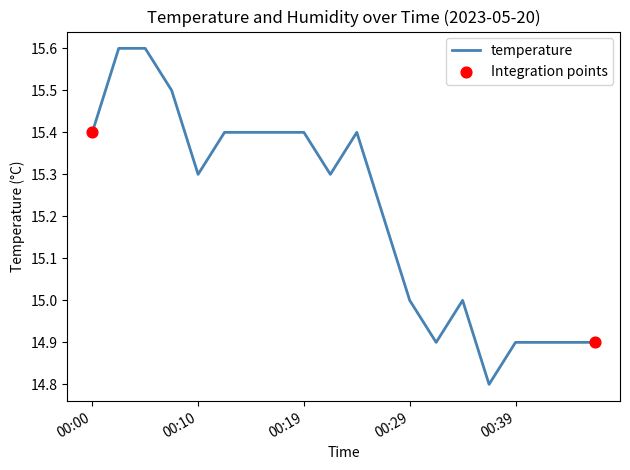

What is the minimum value shown in the chart?

14.8